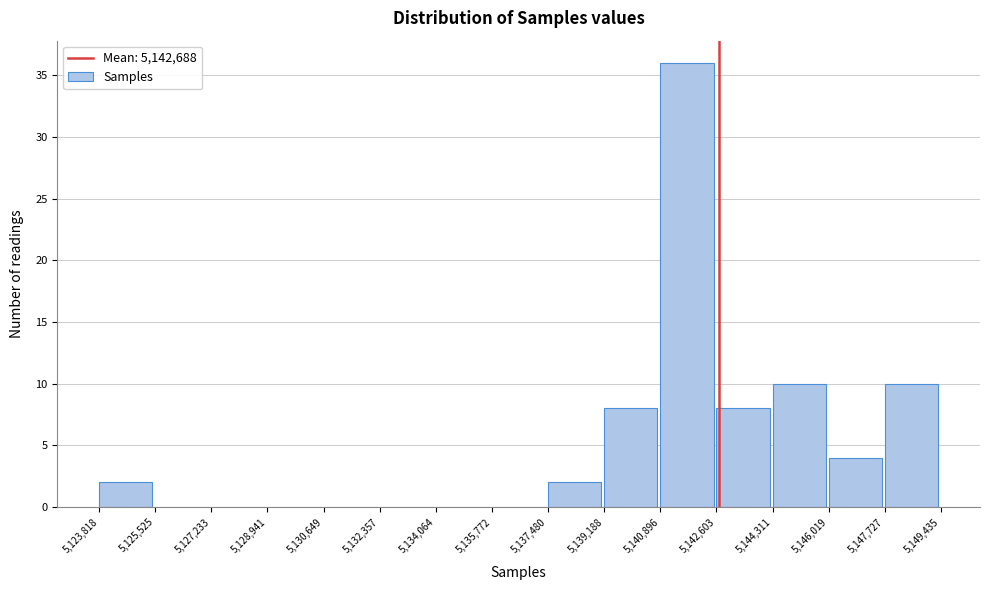

Over which range of the x-axis is the bar tallest?

5,140,896 to 5,142,603